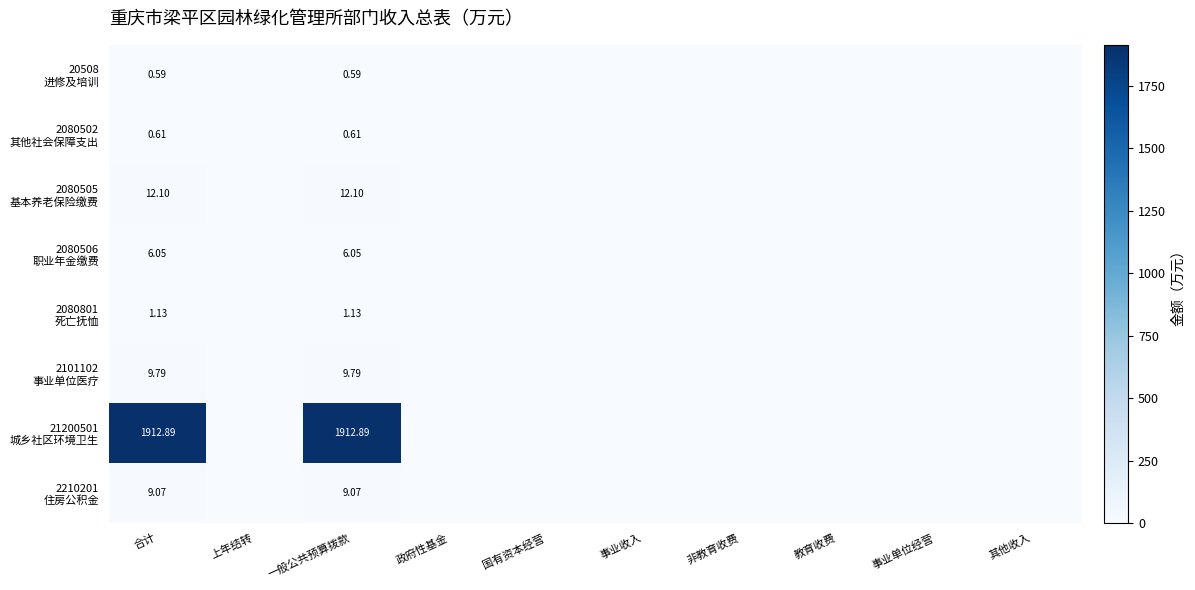

The value of 2080506 职业年金缴费 at 一般公共预算拨款 is 6.1. True or false?

True